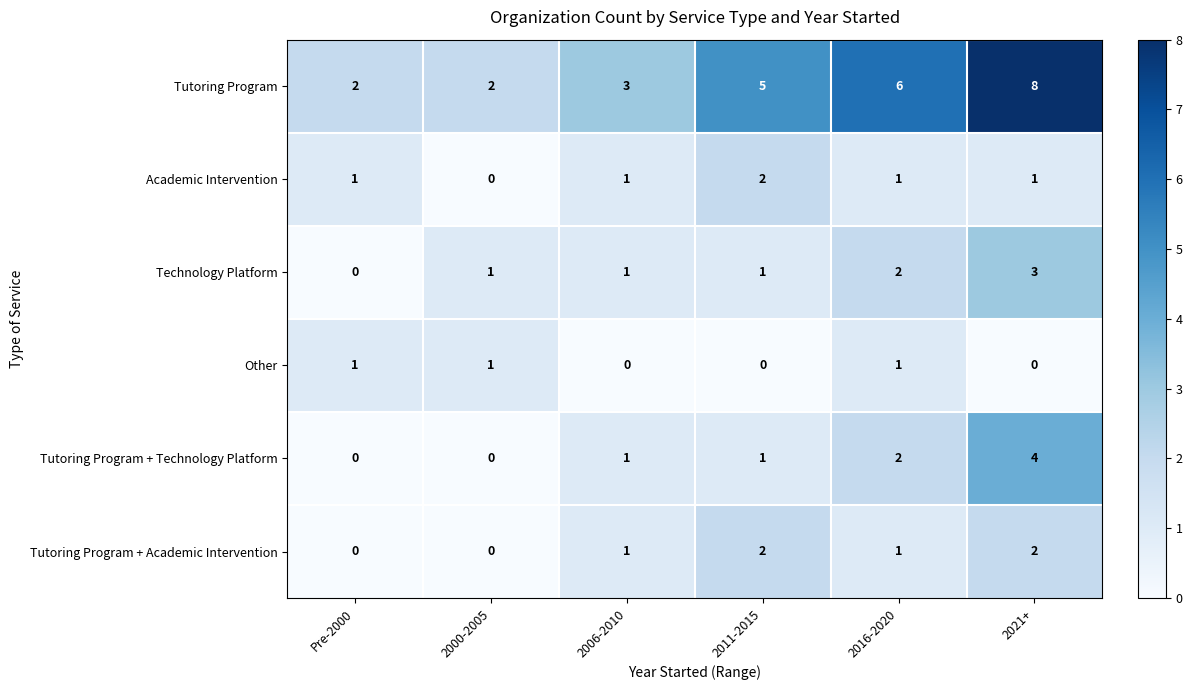

Count the Other values in the range 0 to 1.

6